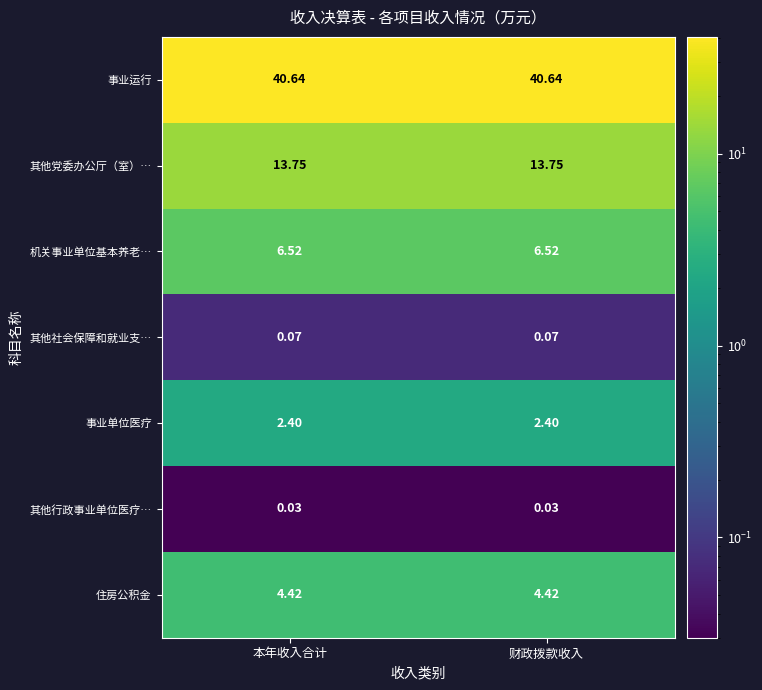

List the series in order of their peak value, highest first.

事业运行, 其他党委办公厅（室）…, 机关事业单位基本养老…, 住房公积金, 事业单位医疗, 其他社会保障和就业支…, 其他行政事业单位医疗…